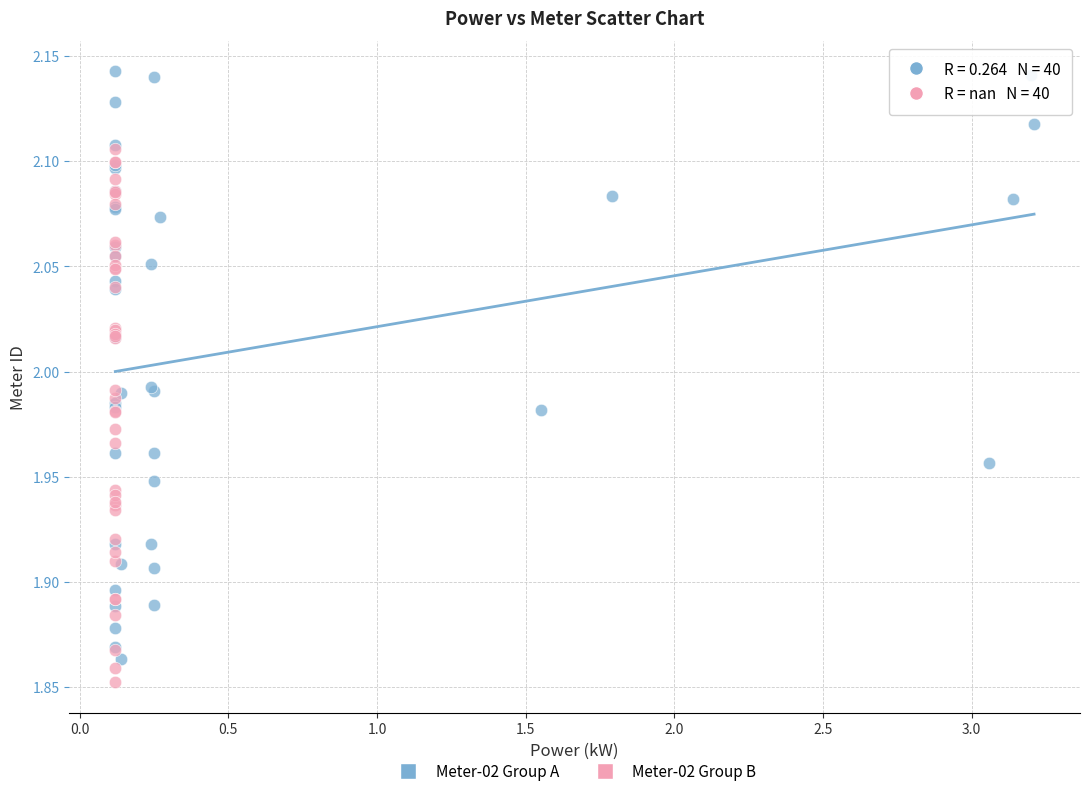

Which series has the largest Y range (max minus min)?

Meter-02 Group A